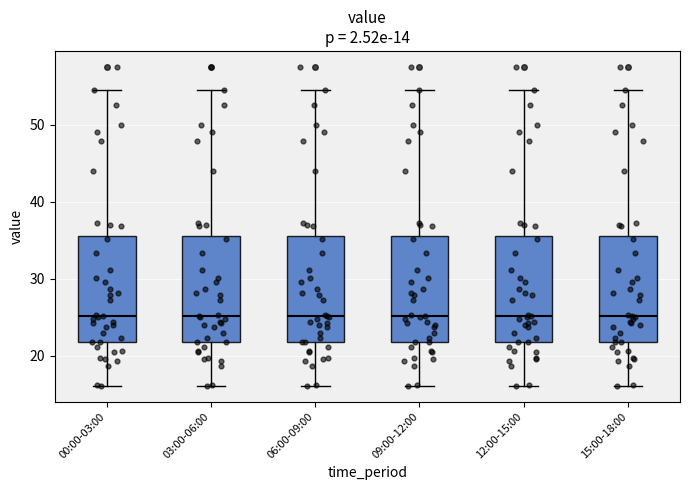

Where does the lower whisker of the box for 09:00-12:00 end on the y-axis? The values are not printed on the chart, so give them approximately, as read against the axis.

16